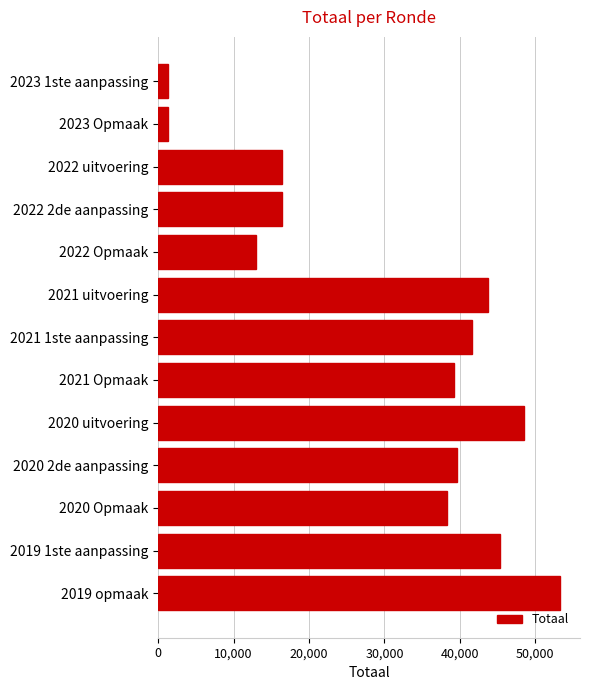

What is the ratio of the value at 2021 Opmaak to the value at 2023 Opmaak?

30.2